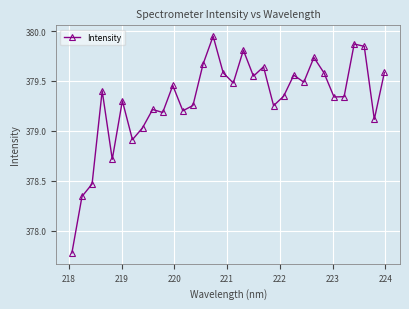

True or false: the data has more than 2 interior local peaks.

True